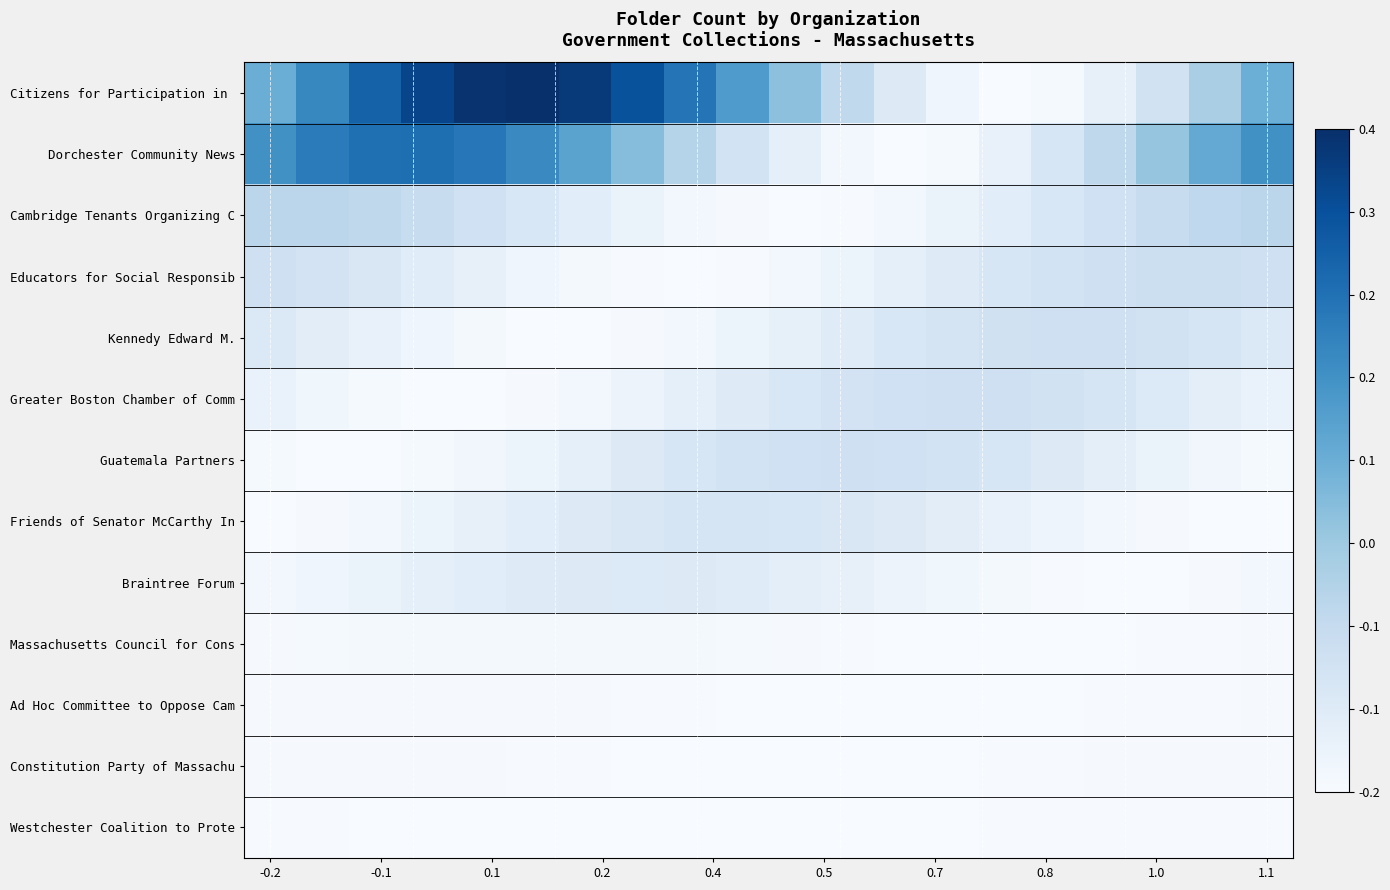

At how many categories does at least one series exceed 90?

12